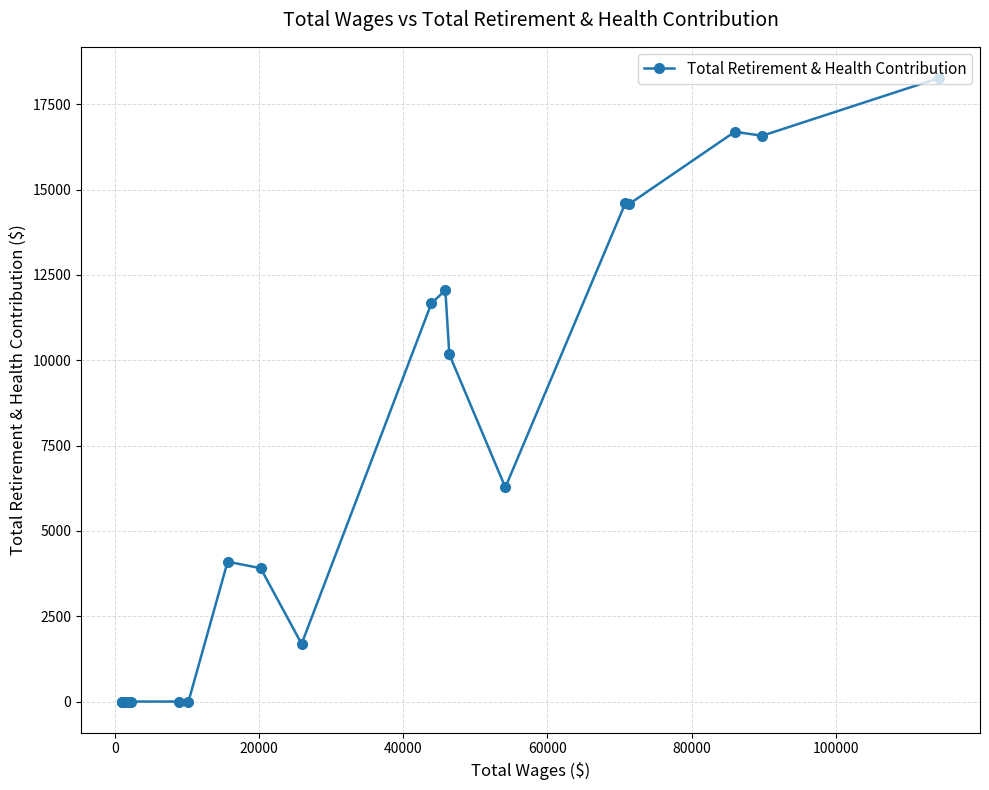

How many data points are above 4098?

9